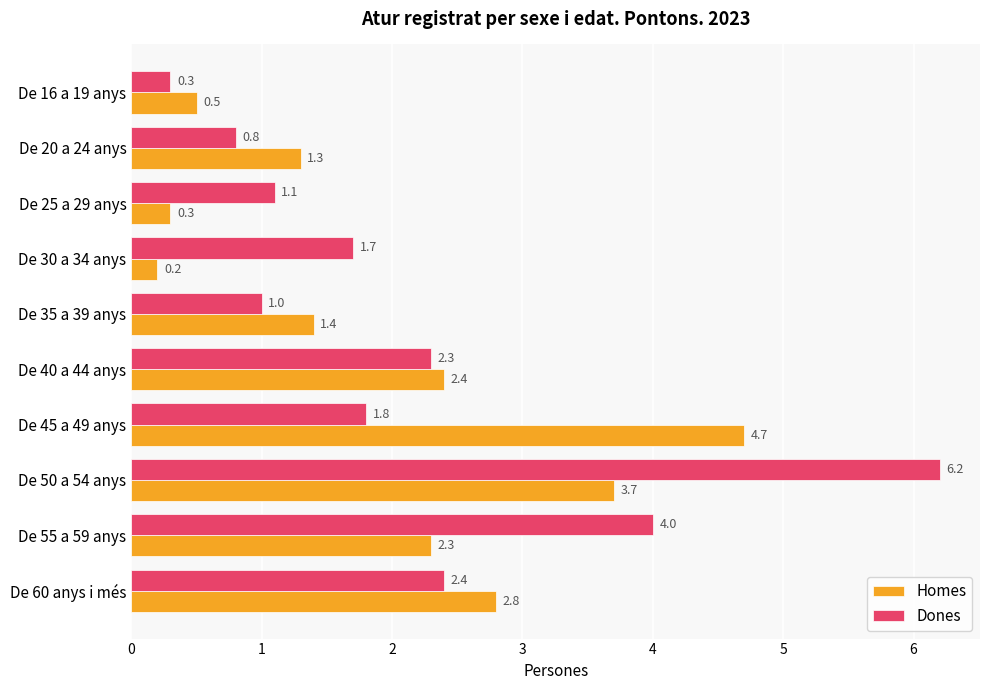

Which category has the lowest value across all series?

De 30 a 34 anys